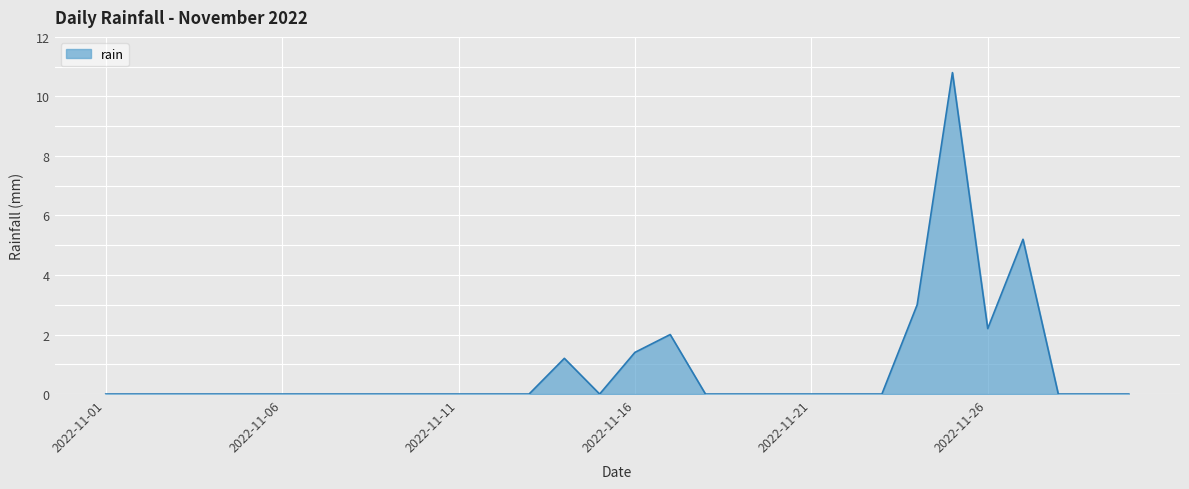

What is the difference between the maximum and minimum values?

10.8